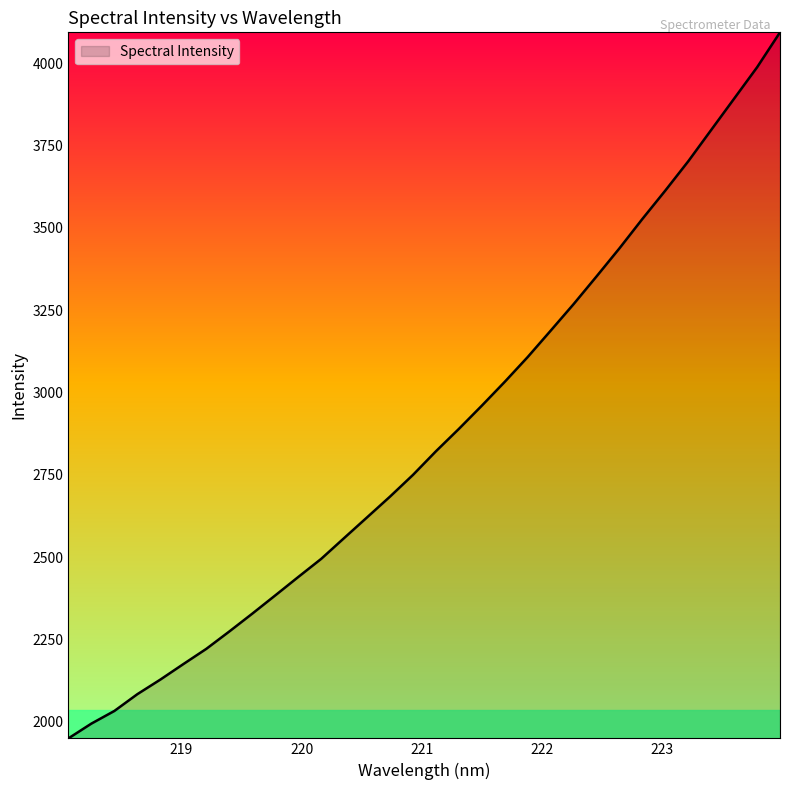

What is the greatest value displayed?

4094.1